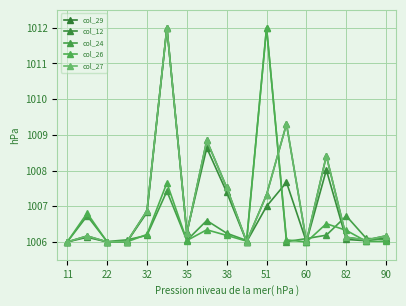

Does the chart have visible grid lines?

Yes